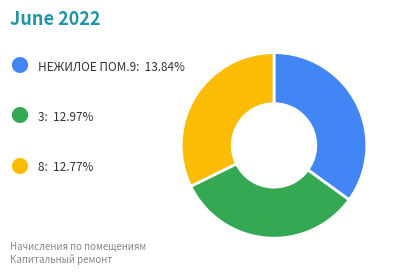

Does any single category account for the majority?

No